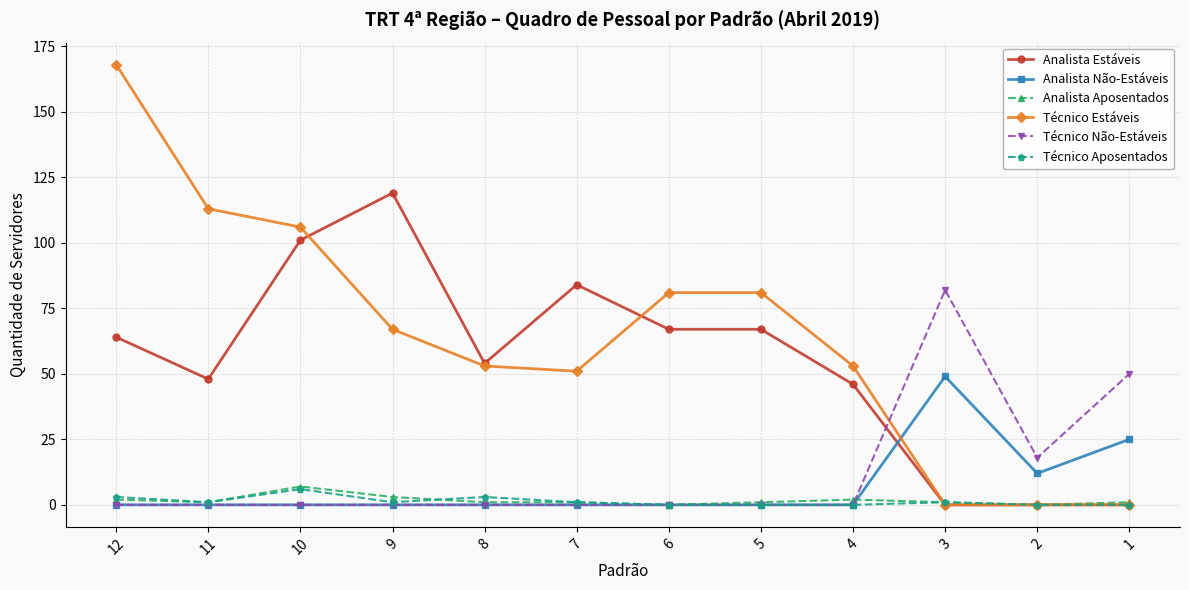

How many lines are shown in the chart?

6